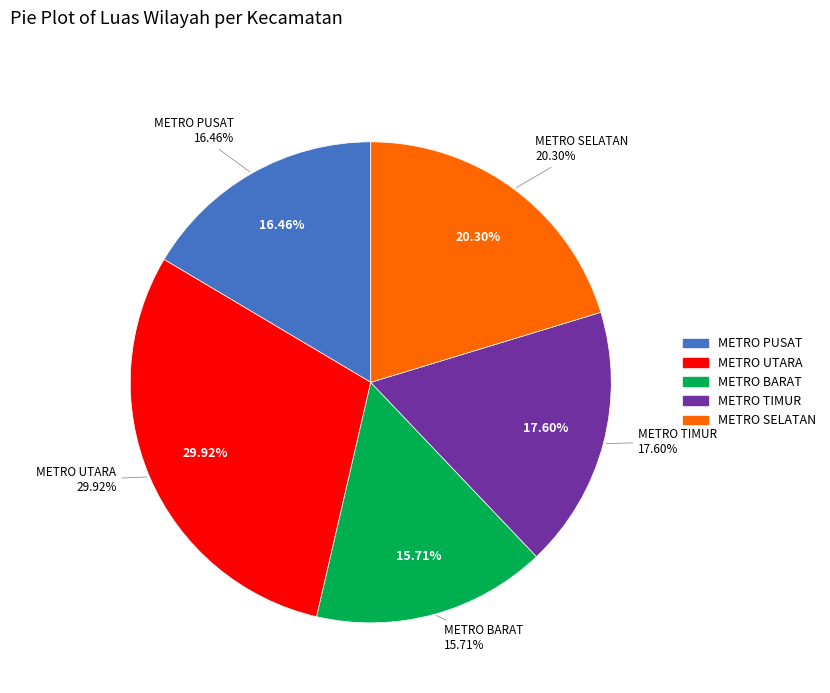

True or false: METRO TIMUR accounts for 18% of the total.

True